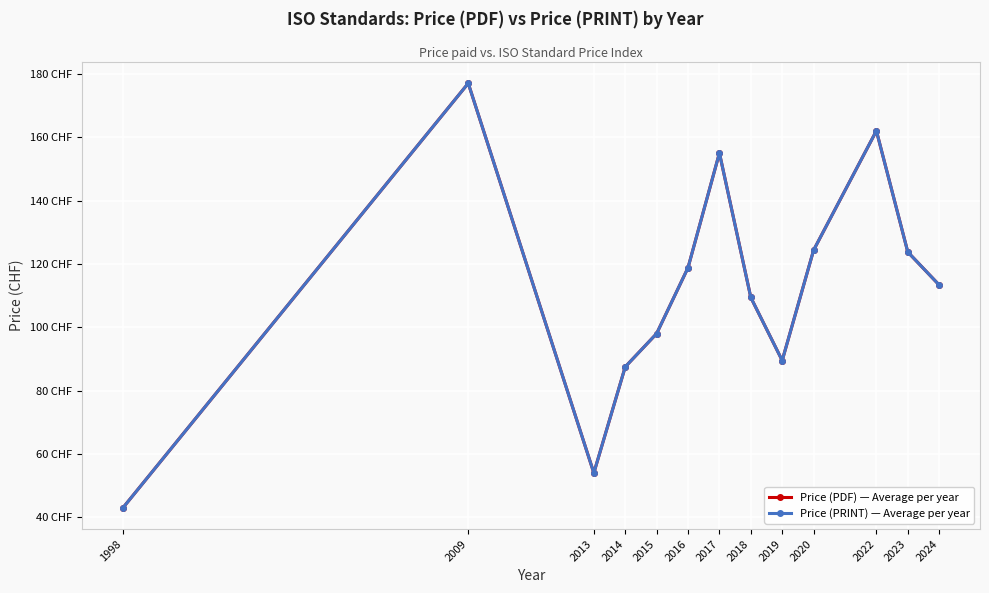

The value of Price (PDF) — Average per year at 2022 is 254.1. True or false?

False